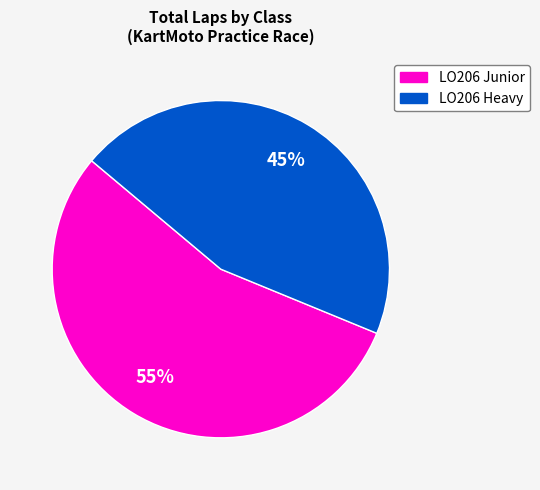

True or false: LO206 Heavy accounts for 45% of the total.

True